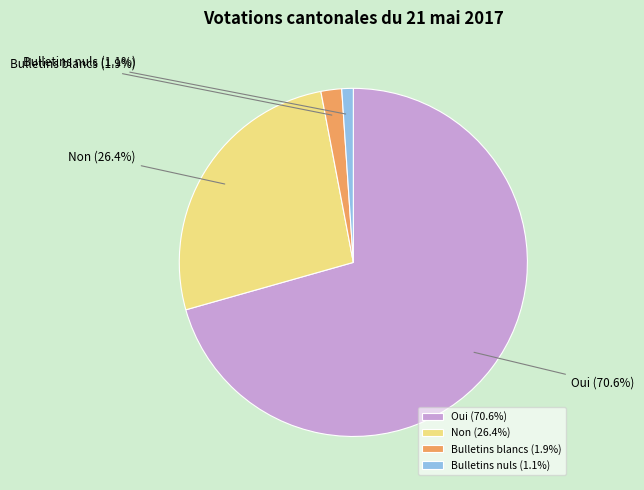

Is there any slice that represents more than half of the pie?

Yes